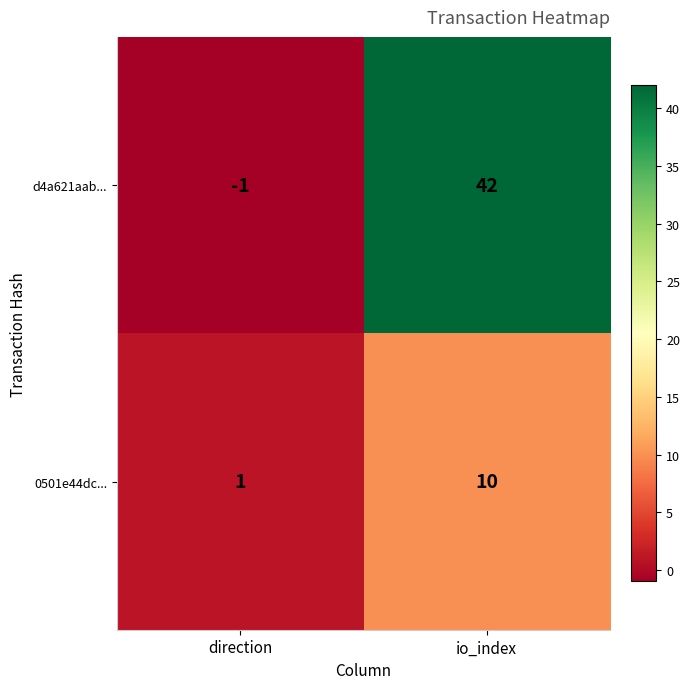

At how many categories does at least one series exceed 10?

1